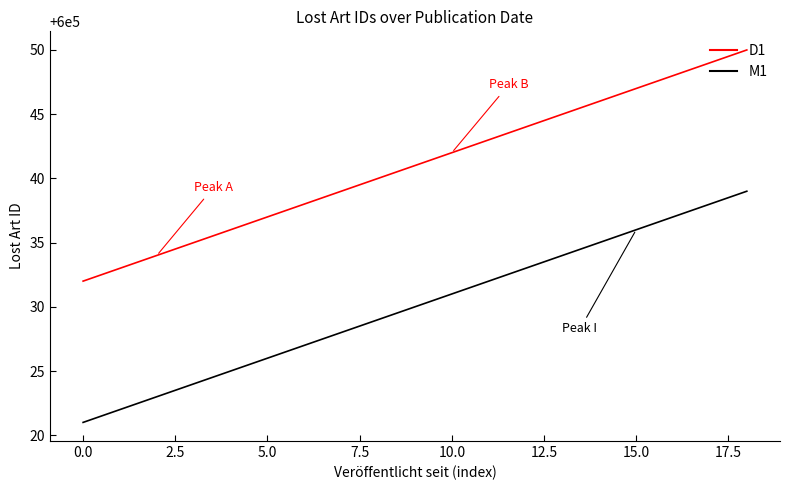

Which series has the largest total across all categories?

D1